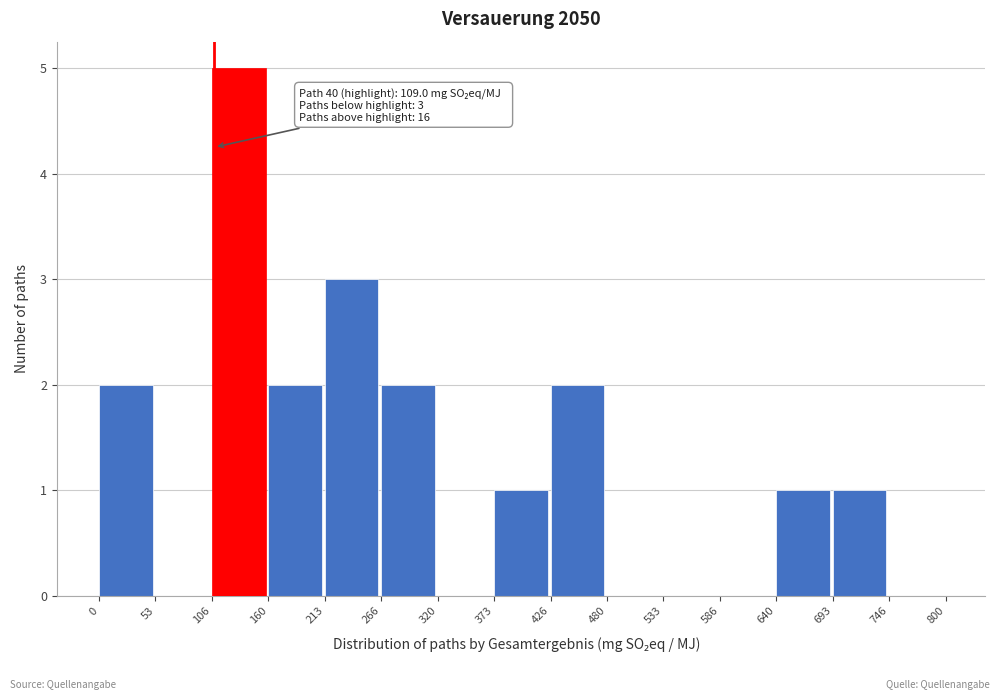

Which range on the x-axis has the tallest bar?

106 to 160